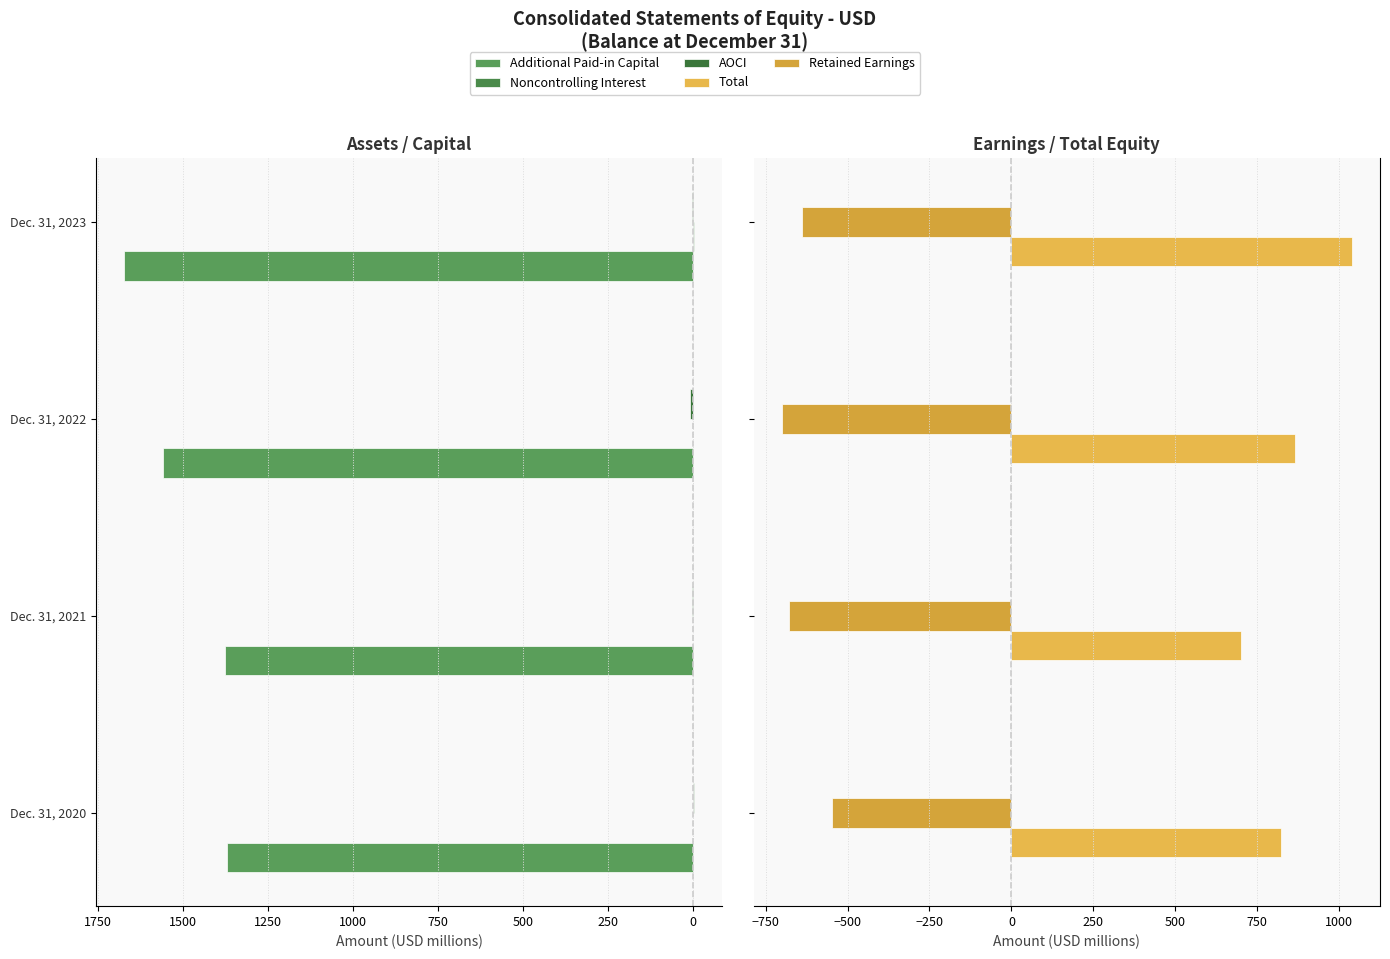

What is the maximum value shown in the chart?

1671.8